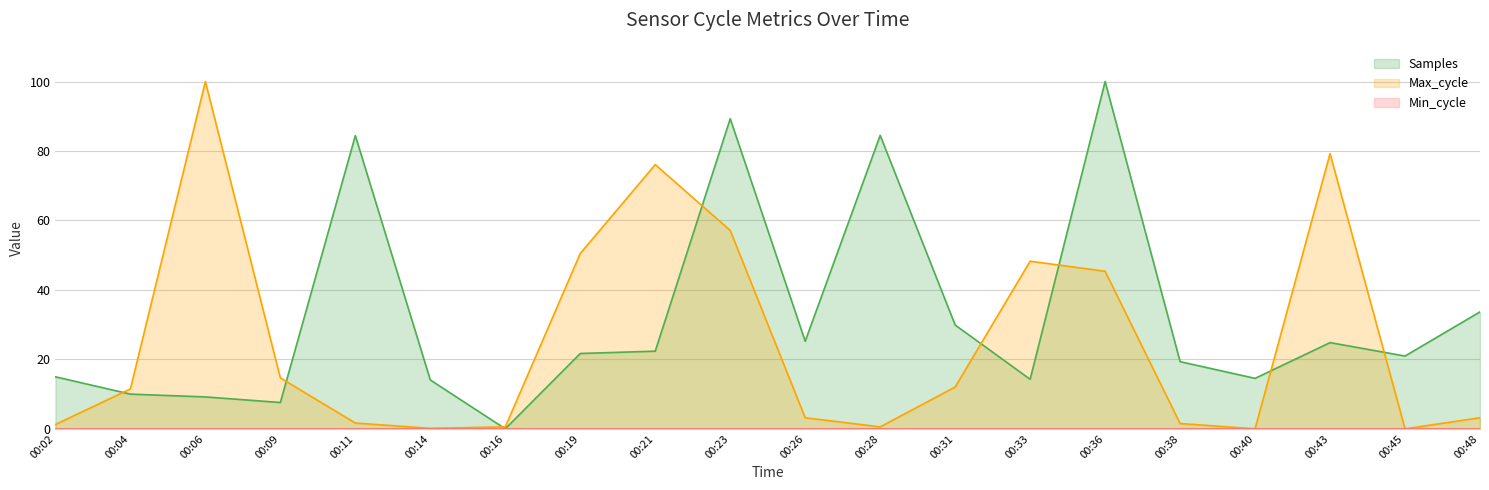

Where is the first local minimum for Max_cycle?

00:14